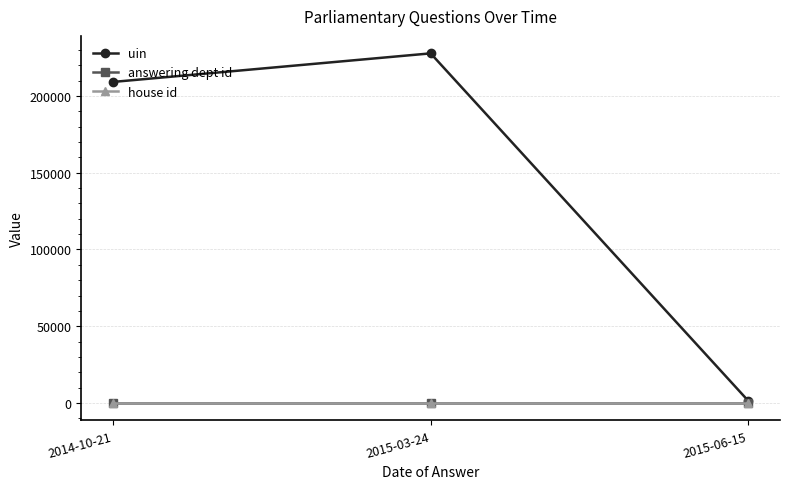

What is the label of the 2nd point from the right?

2015-03-24